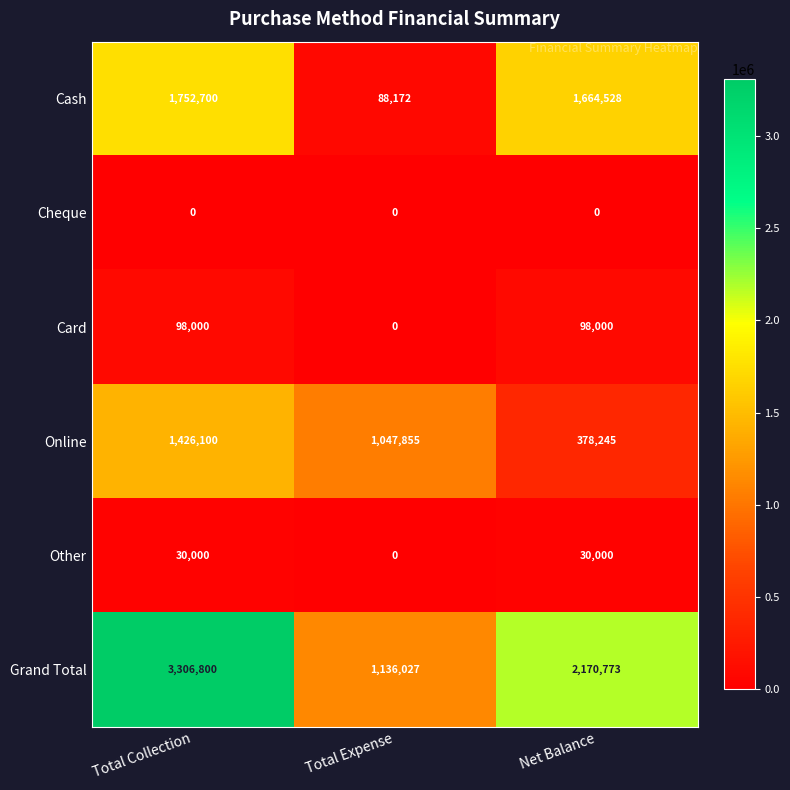

How many values in the Online series are below 1047855?

1